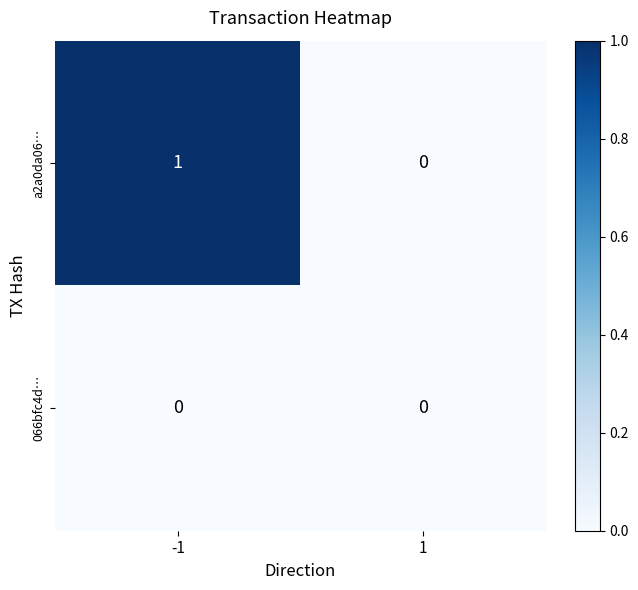

Reading right to left, what are all the values shown in this chart?

a2a0da06…: 0	1
066bfc4d…: 0	0